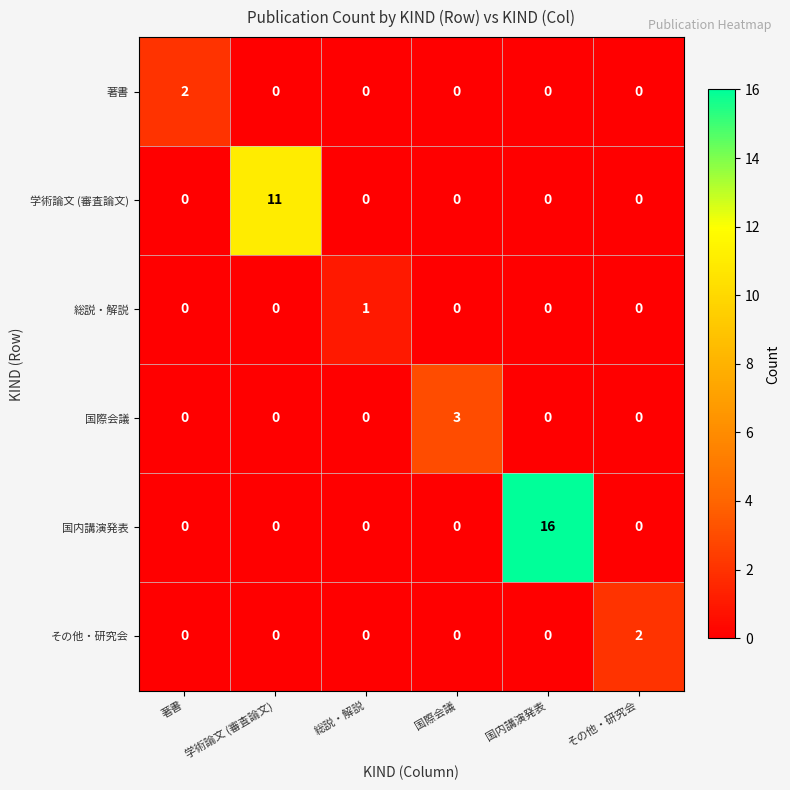

What is the difference between the maximum and minimum values in the 国内講演発表 series?

16